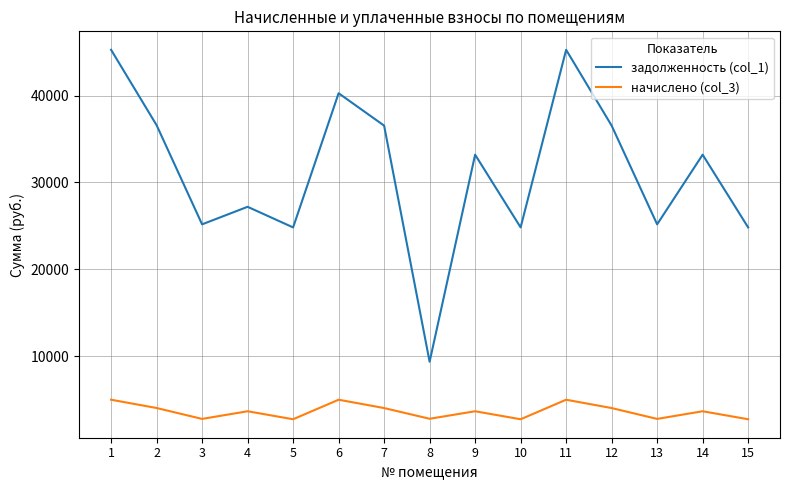

What is the total value across all series at 2?

40618.2